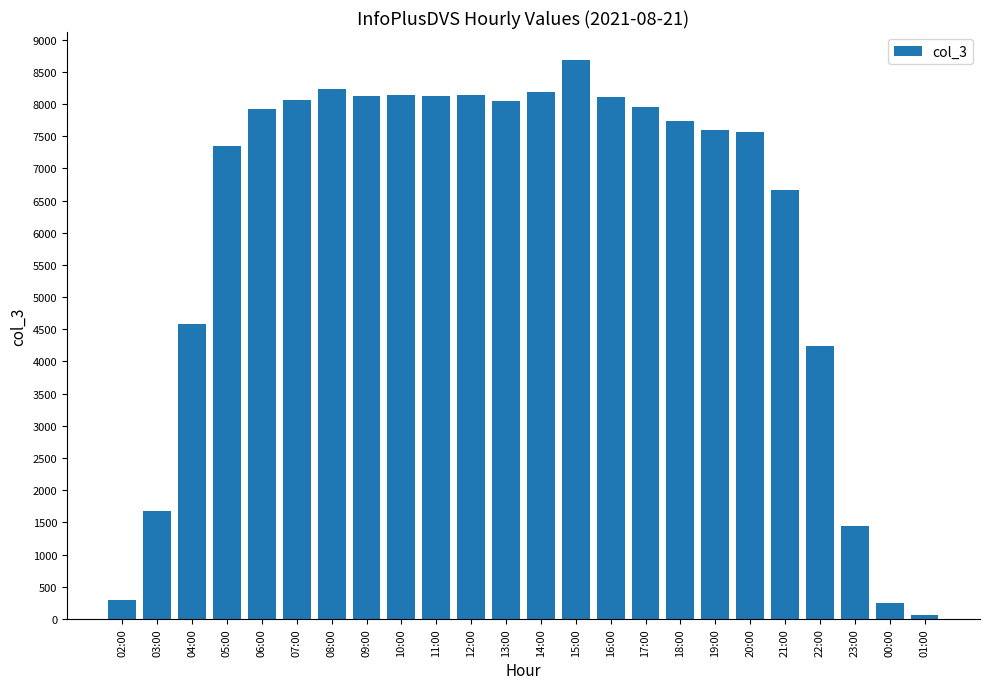

Which category has the highest value across all series?

15:00